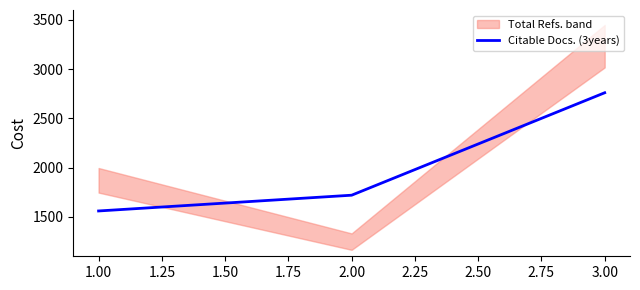

Rank the categories by Citable Docs. (3years) value from lowest to highest.

1.00, 2.00, 3.00